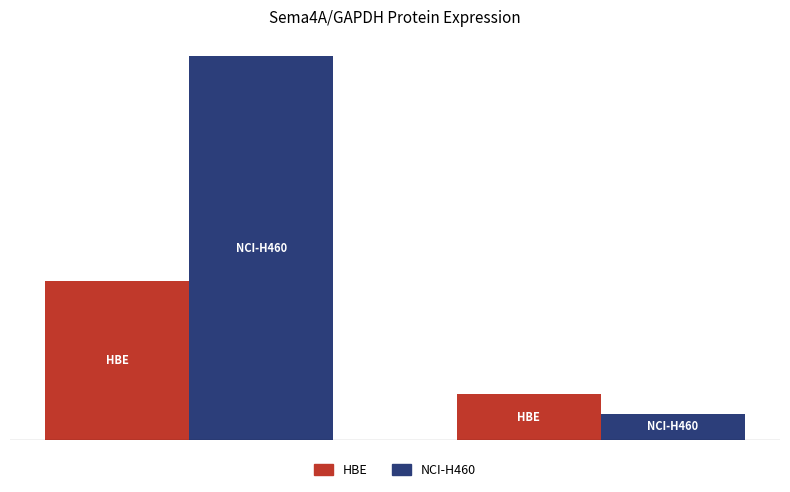

Reading left to right, transcribe all the data shown in this chart.

HBE: 1.0	0.3
NCI-H460: 2.4	0.2